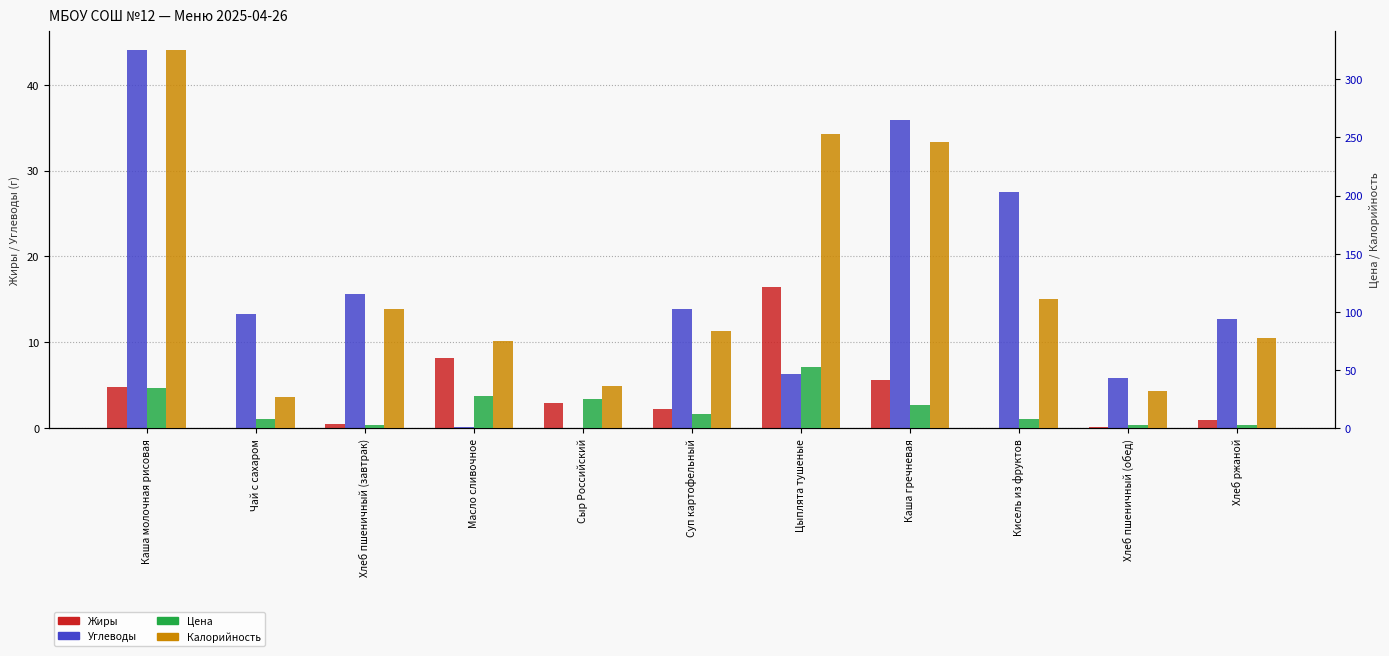

Which category has the lowest value in the Жиры series?

Чай с сахаром